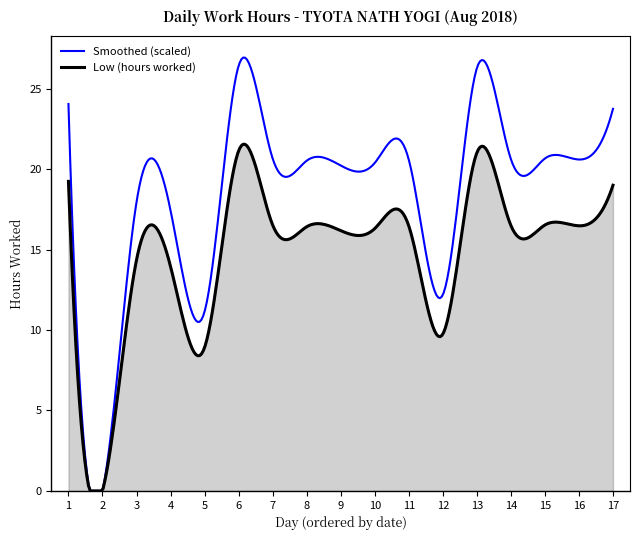

Which series has the largest range (max minus min)?

Smoothed (scaled)